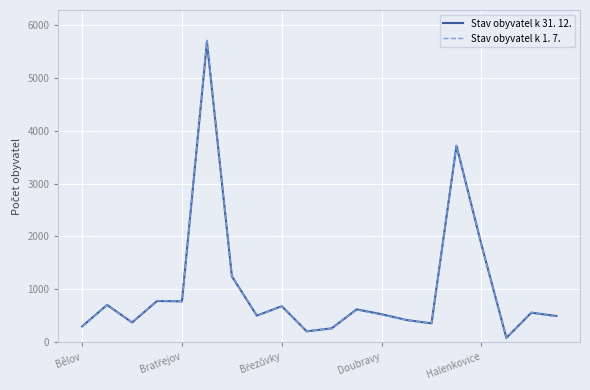

Which series has the widest spread of values?

Stav obyvatel k 1. 7.